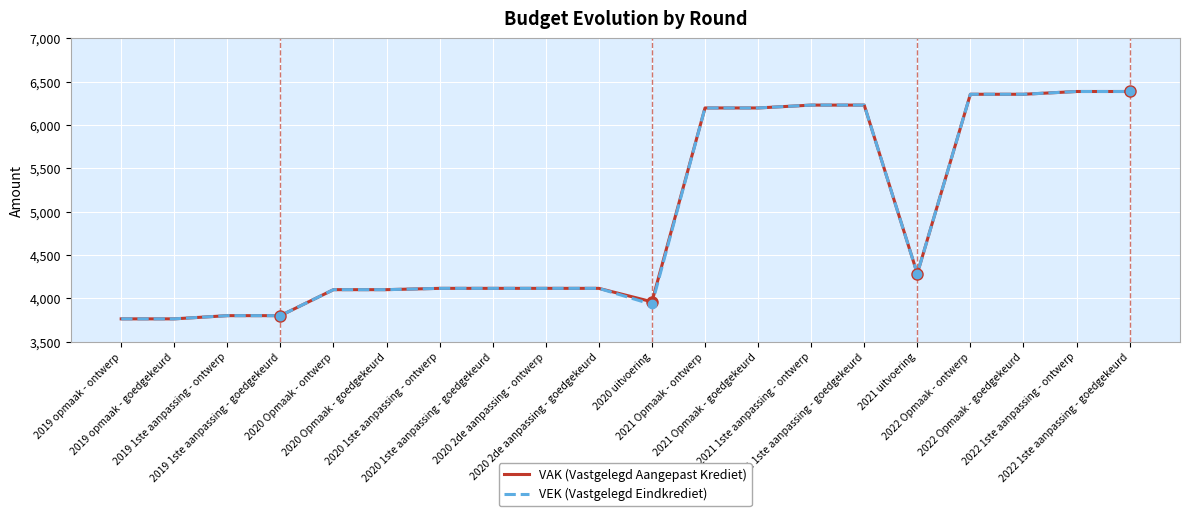

What is the lowest value of the VEK (Vastgelegd Eindkrediet) series?

3764